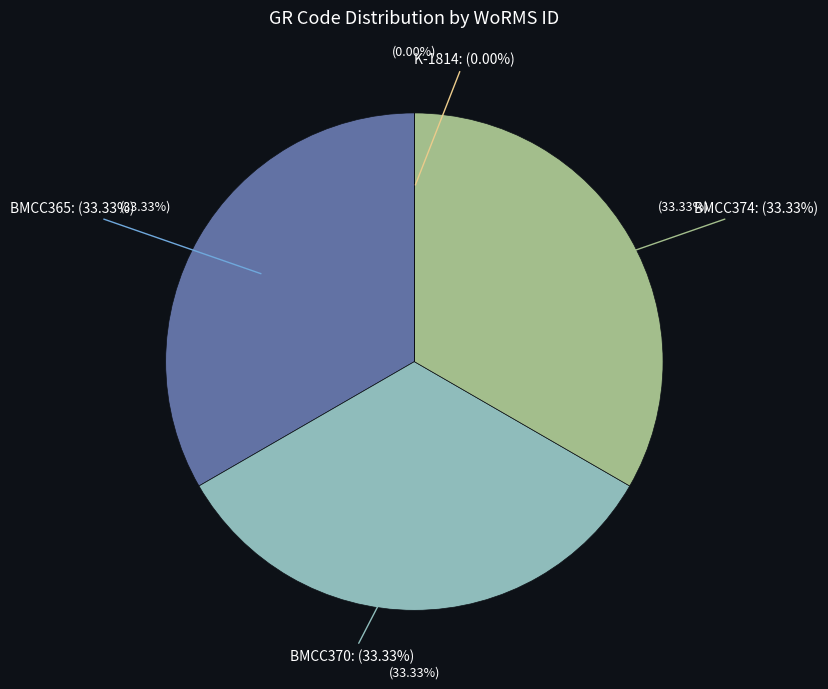

Which category has the smallest portion of the pie?

K-1814